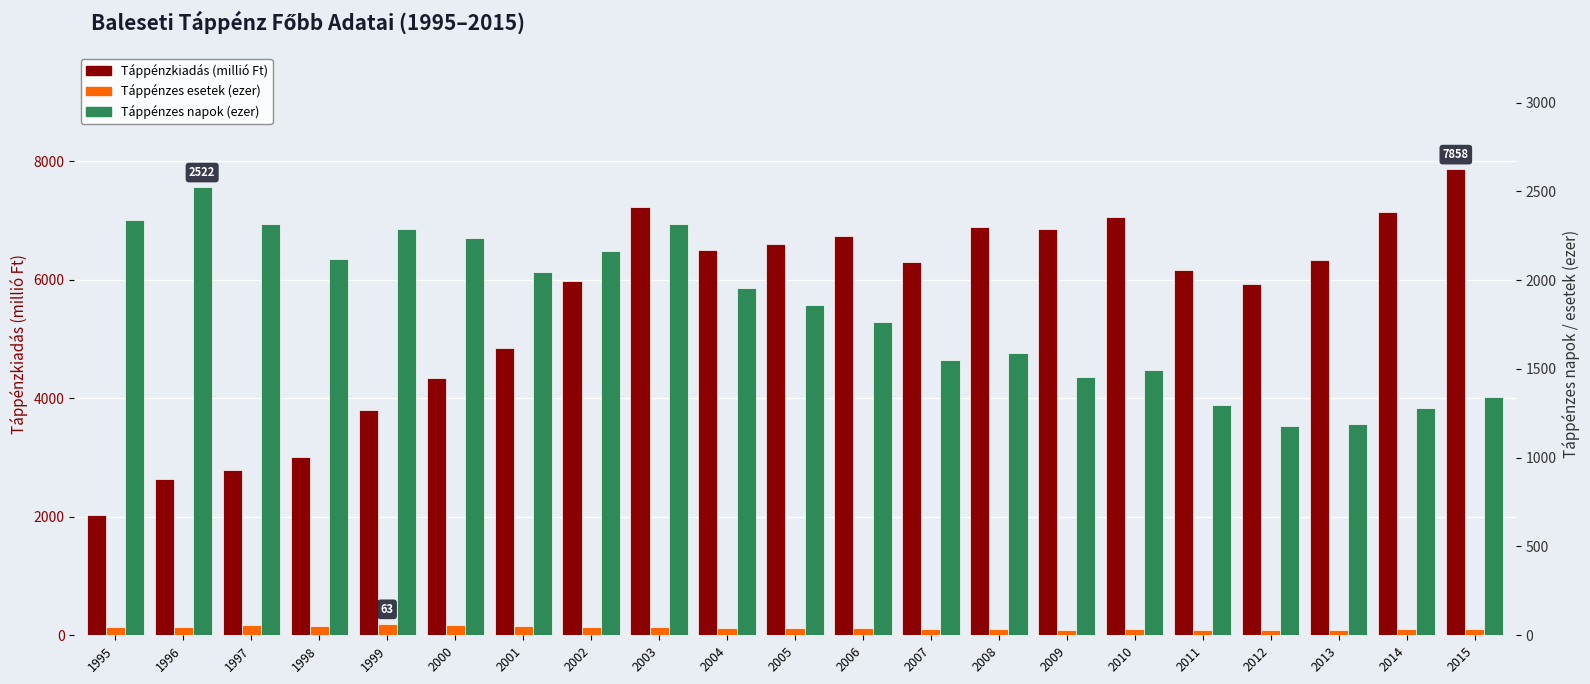

Reading left to right, extract all data points from this chart.

Táppénzkiadás (millió Ft): 2022.1	2632.4	2787.5	3005.8	3798.7	4335.3	4844.3	5975.0	7219.9	6501.2	6604.9	6741.8	6289.3	6892.2	6846.2	7064.4	6167.4	5920.1	6338.7	7141.1	7858.3
Táppénzes esetek (ezer): 47.5	48.2	57.1	52.4	62.6	55.3	50.9	47.4	48.8	42.8	41.1	39.8	35.2	36.2	32.5	33.9	30.9	29.4	30.5	34.0	35.5
Táppénzes napok (ezer): 2336.3	2522.2	2316.0	2121.5	2288.6	2239.7	2046.9	2164.2	2314.6	1957.3	1857.3	1765.4	1550.6	1588.8	1456.3	1493.7	1296.2	1180.5	1192.5	1279.3	1339.9